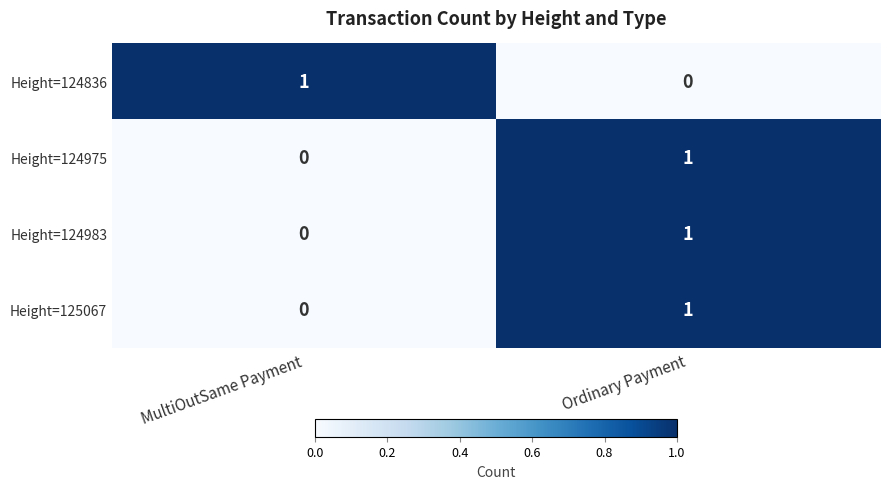

Reading left to right, what are all the values shown in this chart?

Height=124836: 1	0
Height=124975: 0	1
Height=124983: 0	1
Height=125067: 0	1